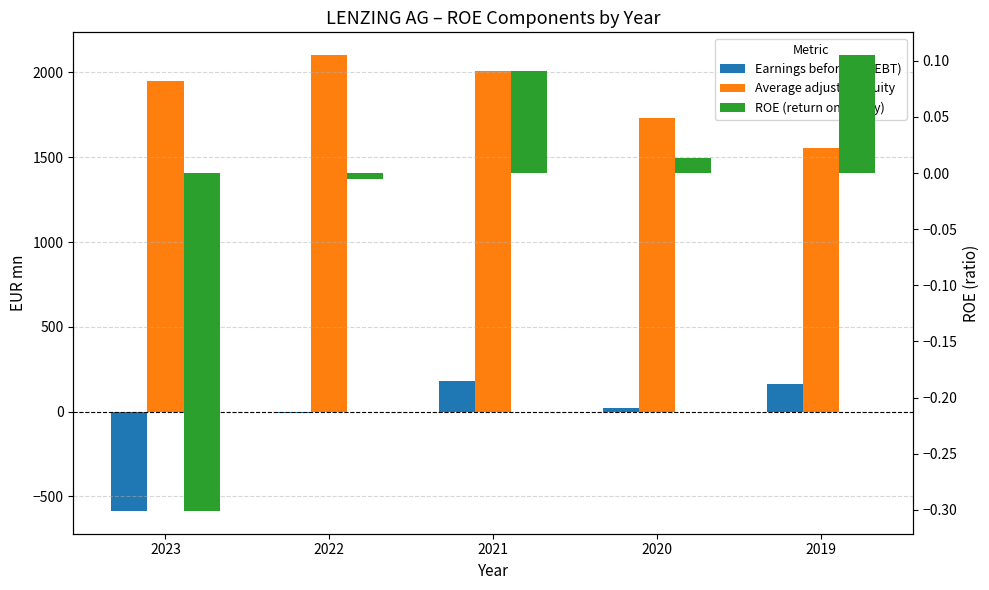

How many bars are there in each group?

3